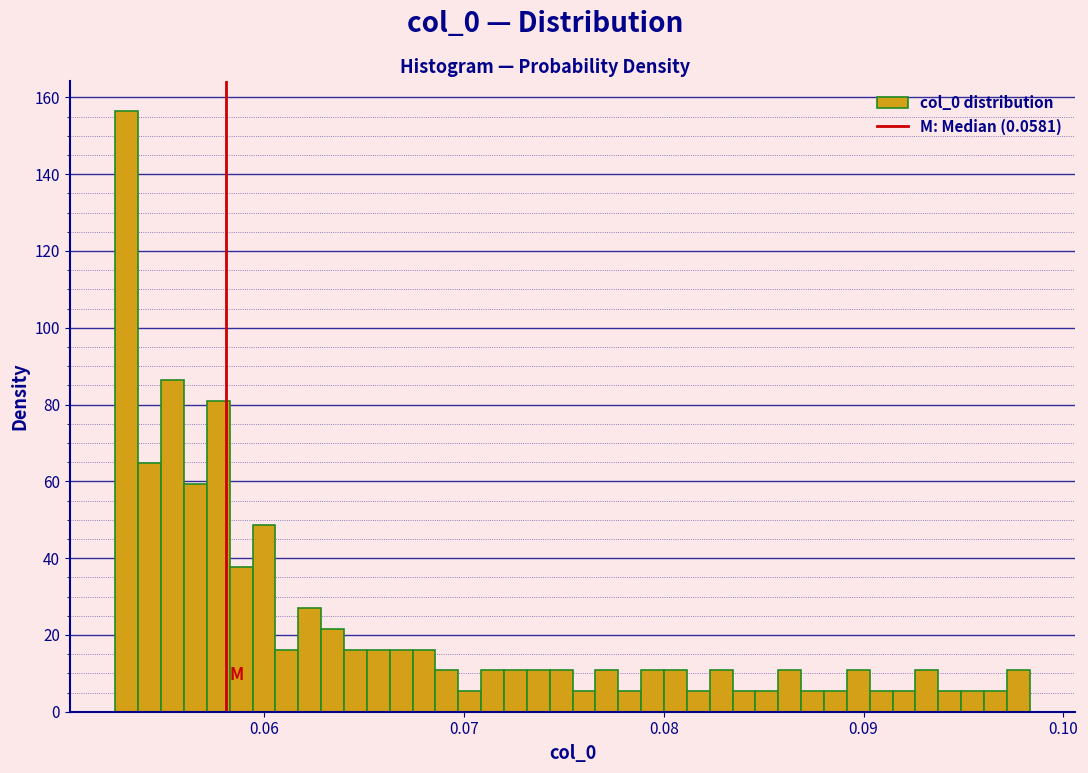

Read against the x-axis, roughly where is the centre of the tallest bar?

0.053